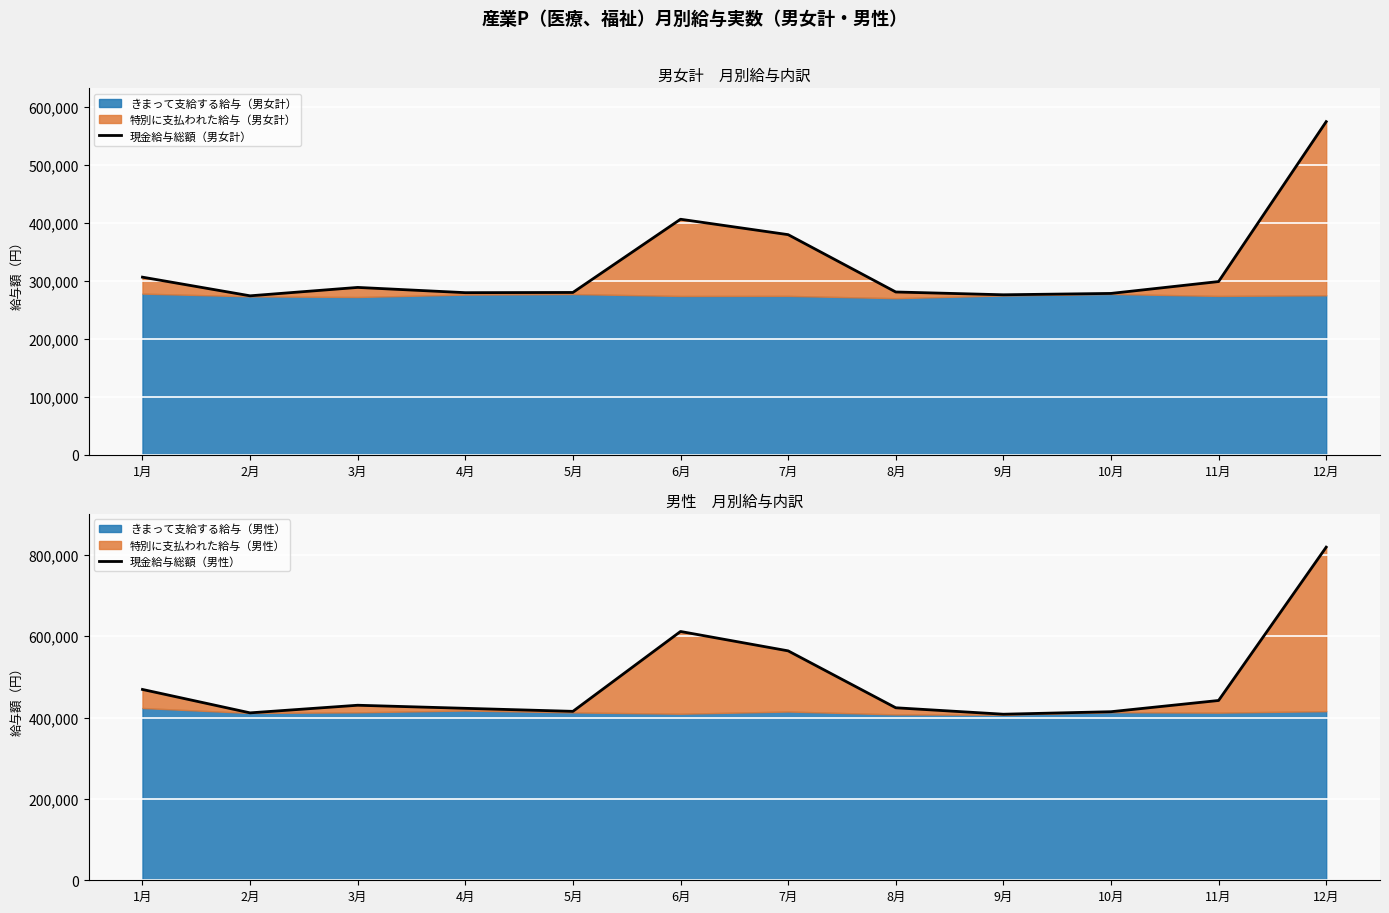

Which series has the widest spread of values?

現金給与総額（男性）